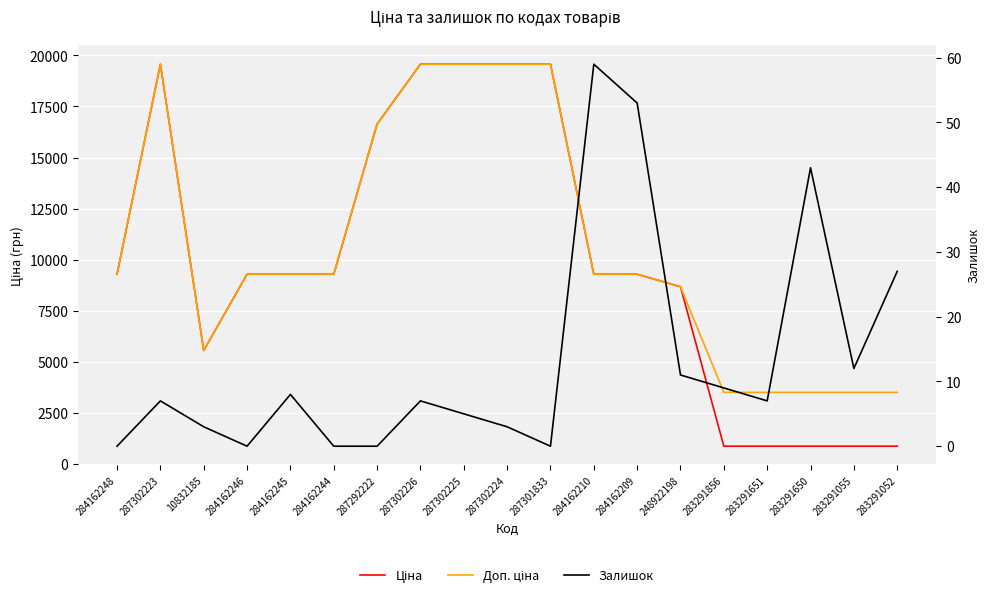

What is the maximum value shown in the chart?

19564.9